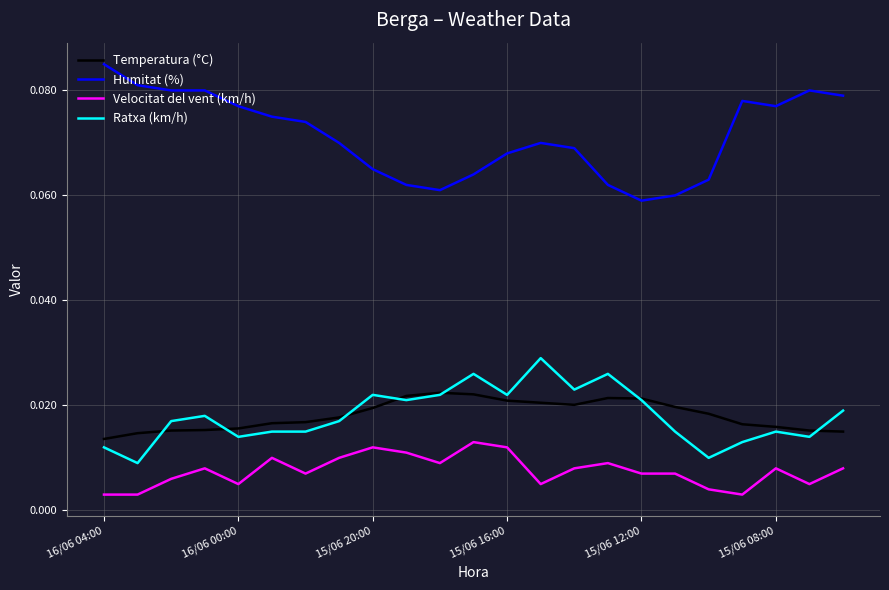

True or false: Temperatura (°C) has more than 0 points higher than both neighbors.

True